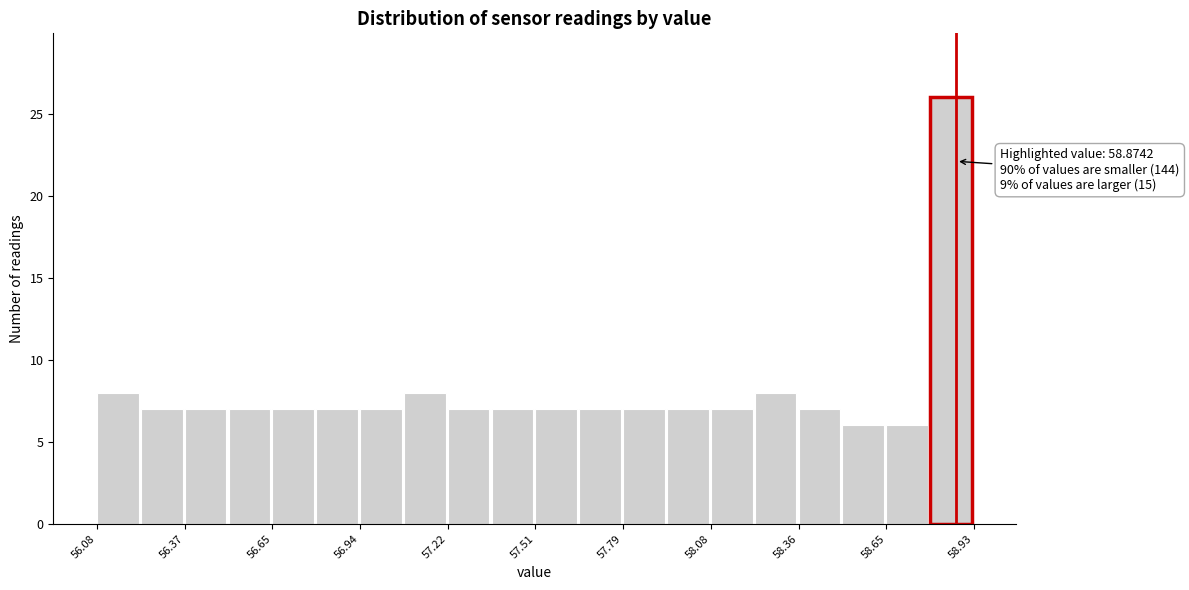

Around what value on the x-axis is the tallest bar? Give the approximate position of its centre, as read against the axis.

58.85